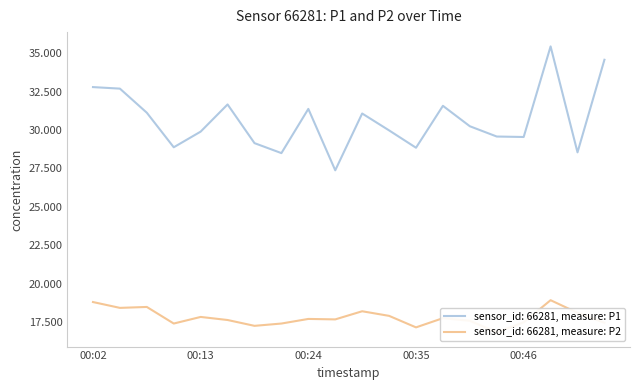

What is the maximum value for P1?

35.5